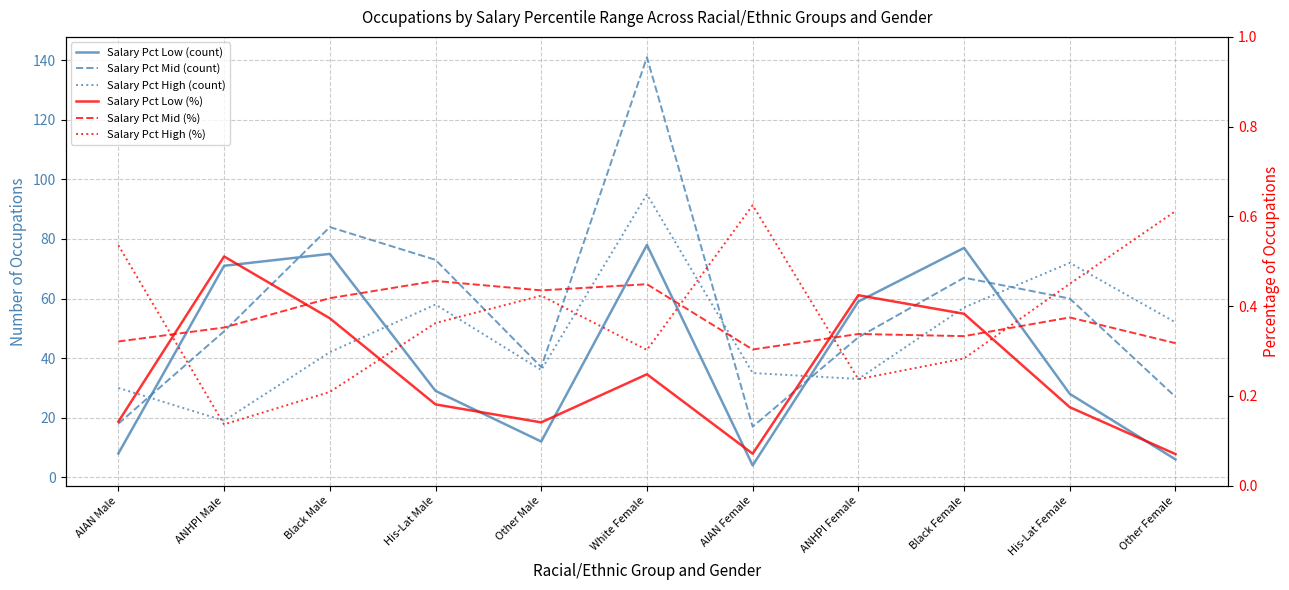

True or false: Salary Pct Mid (count) and Salary Pct High (%) cross at least once.

False